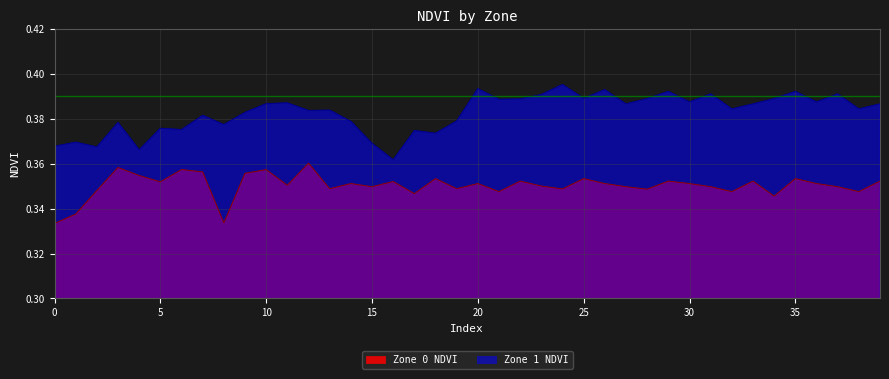

Does the chart display data point markers on the line(s)?

No